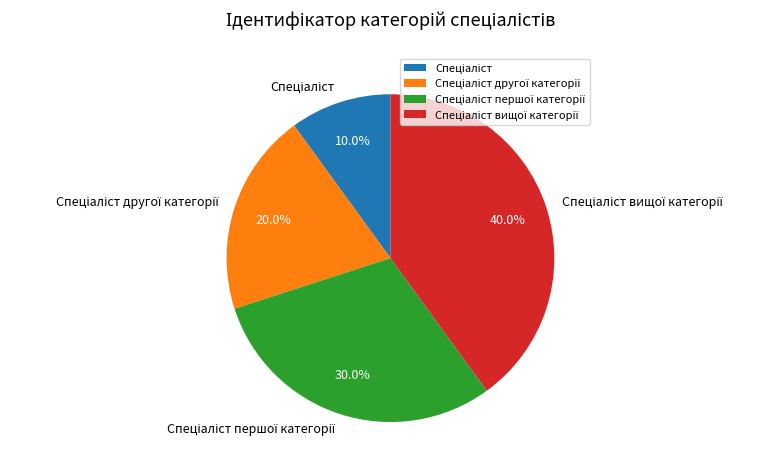

Does any single category account for the majority?

No